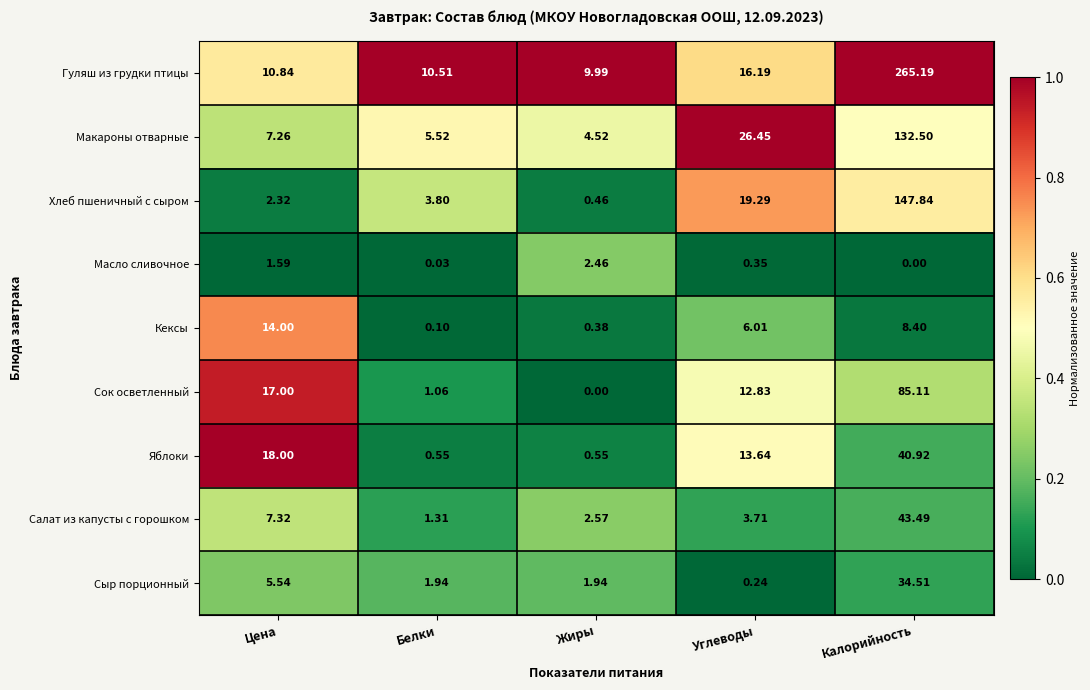

How many values in the Гуляш из грудки птицы series exceed 10?

4